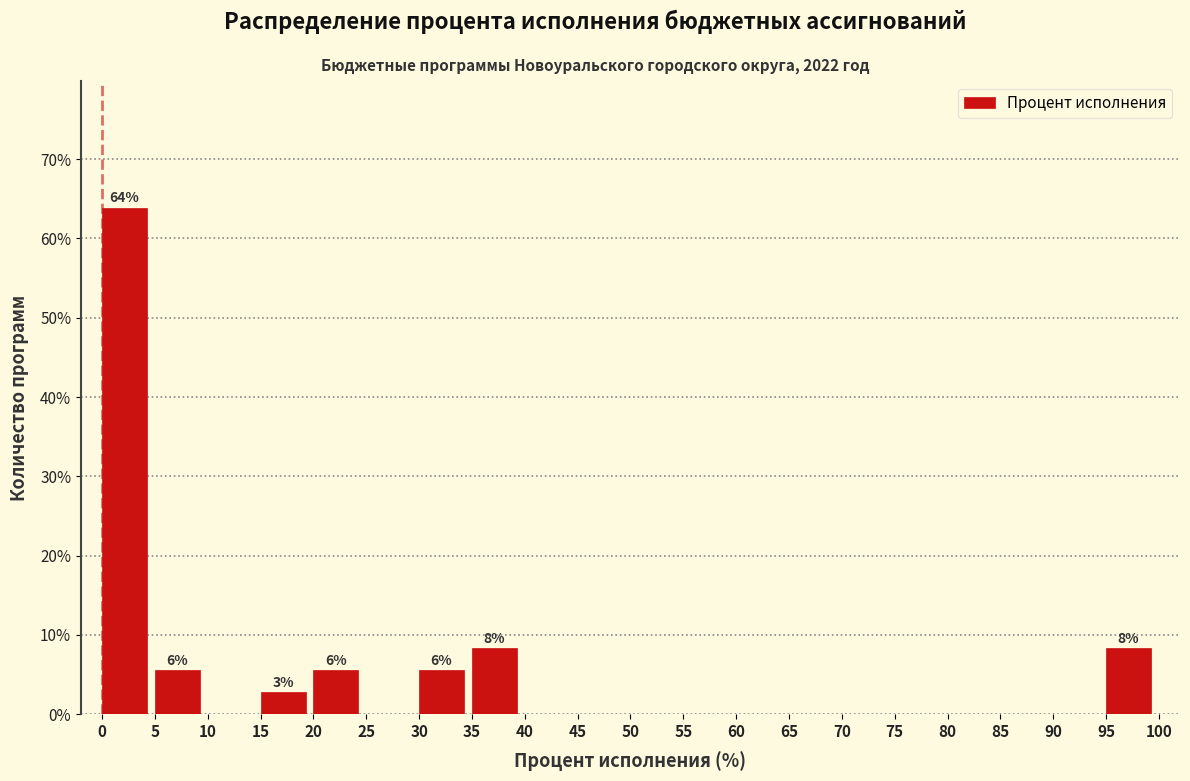

Over which range of the x-axis is the bar tallest?

0 to 5